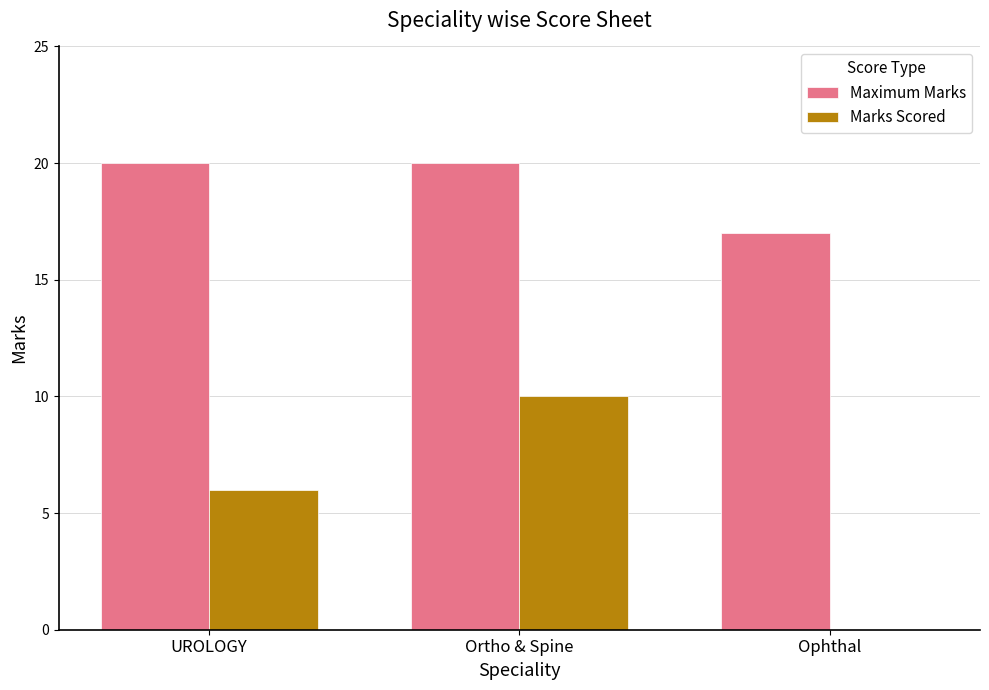

Which series changed the most between UROLOGY and Ortho & Spine?

Marks Scored